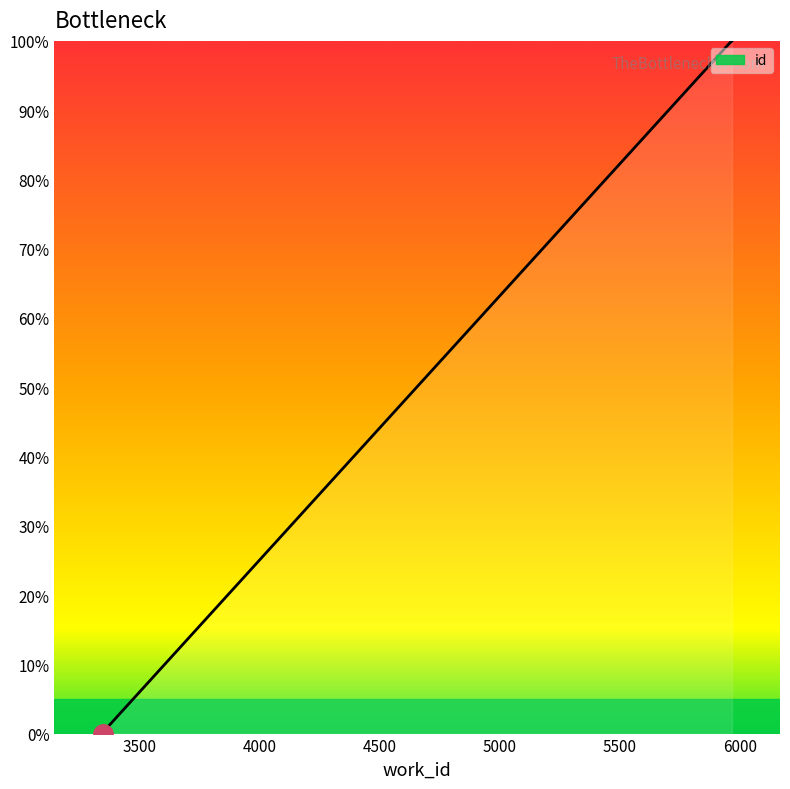

True or false: the data has more than 1 interior local peaks.

False